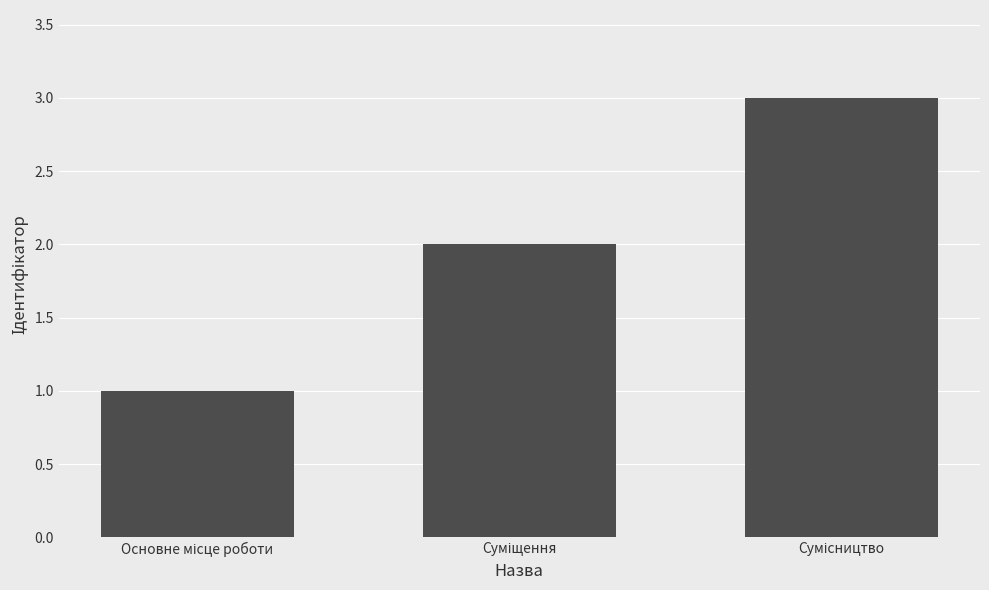

What is the maximum value shown in the chart?

3